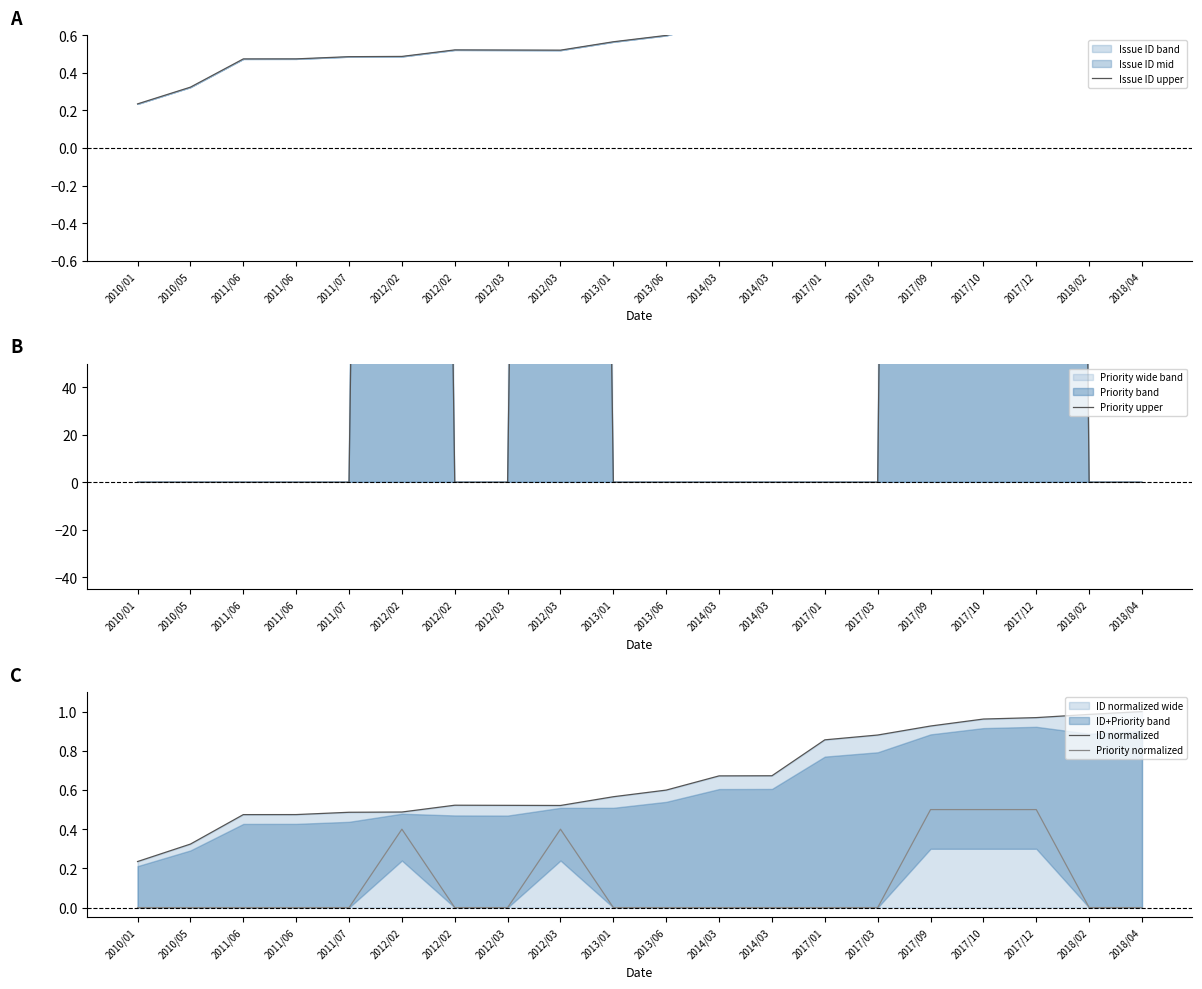

What is the value of the ID normalized point at the 3rd from the left?

0.5